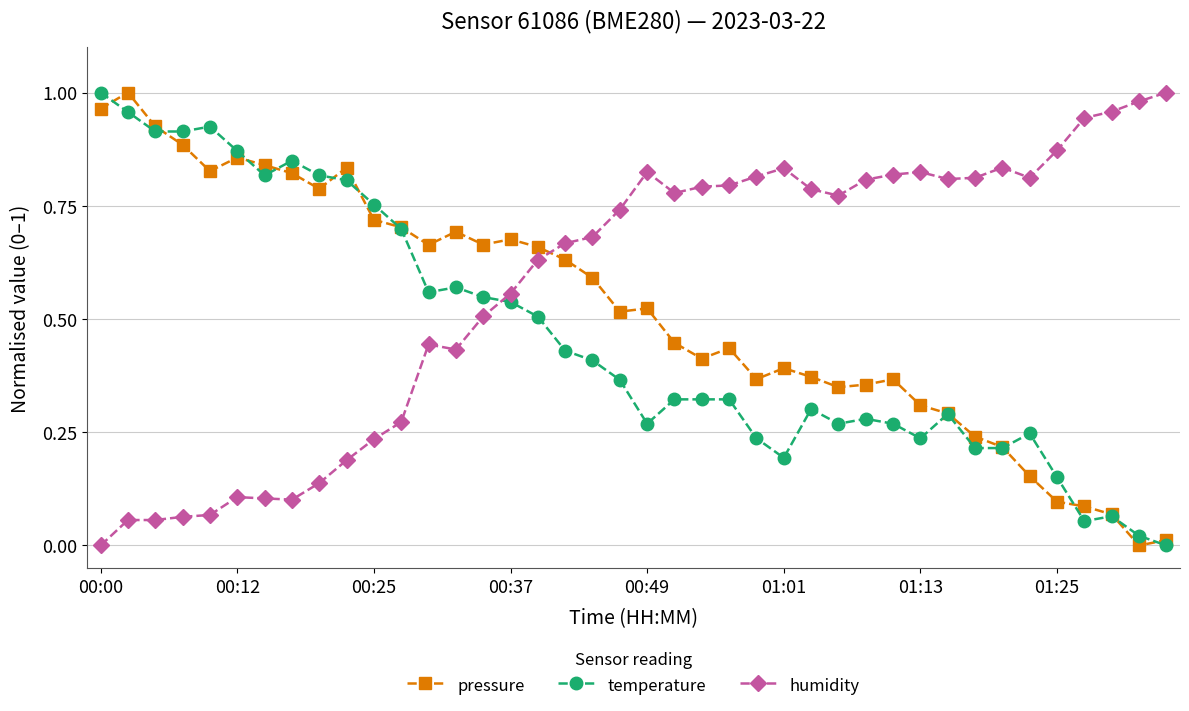

Which series has the largest total across all categories?

humidity